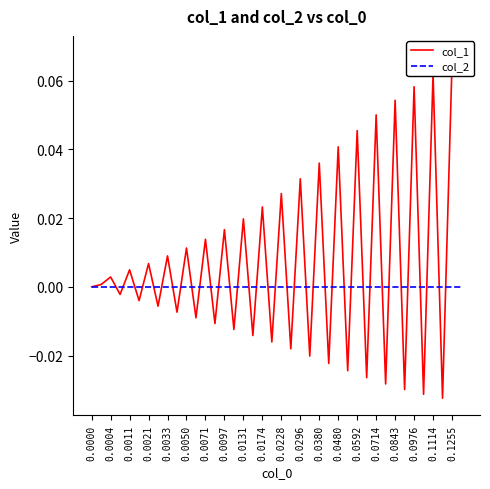

How many lines are shown in the chart?

2